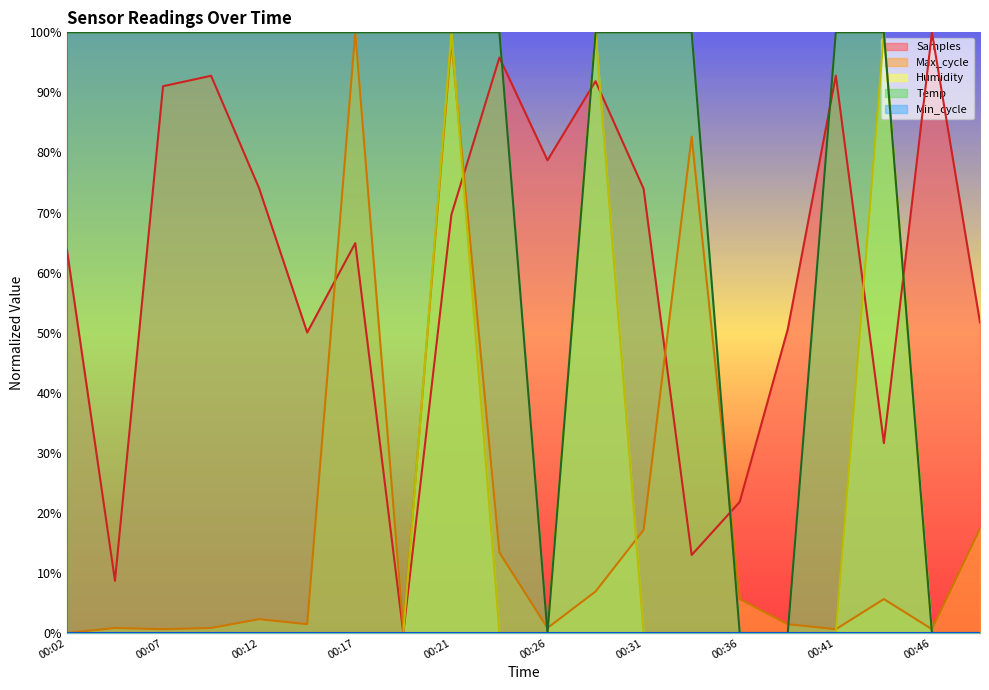

What is the sum of the Temp values at 00:29 and 00:41?

200.0